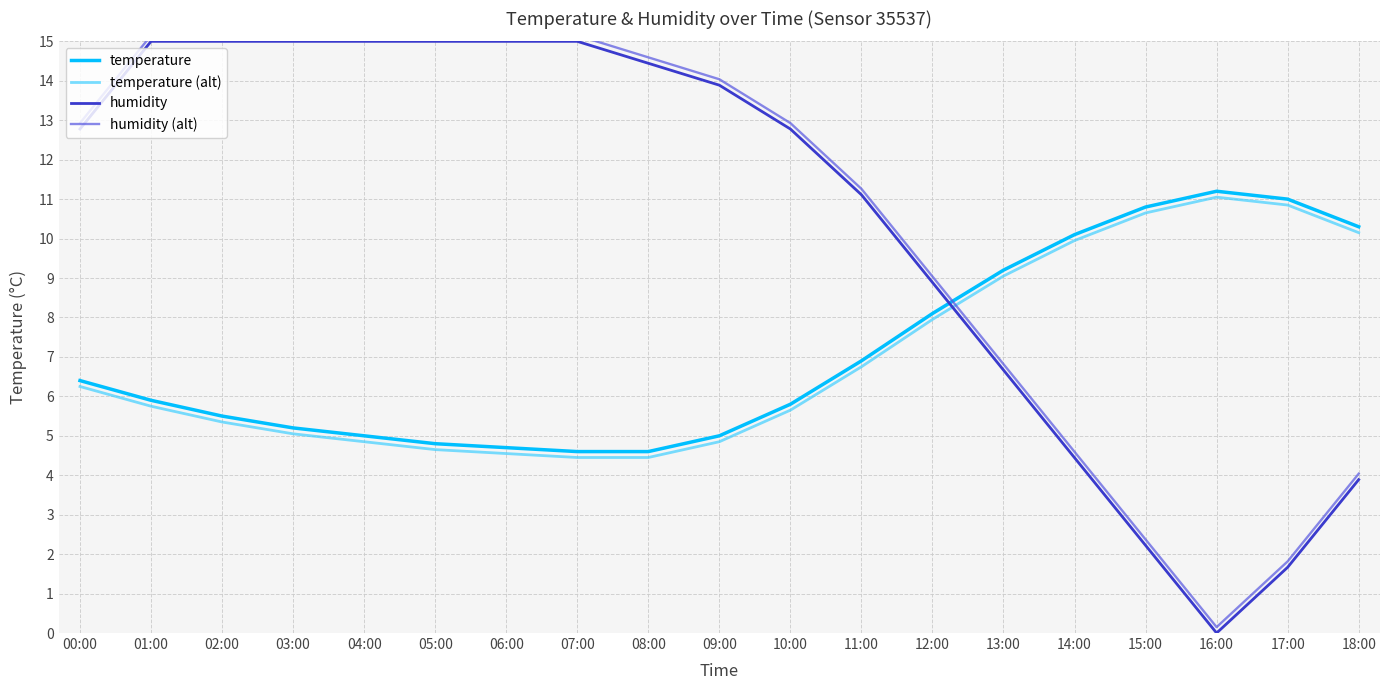

What is the spread (max minus min) of values at 12:00?

1.1